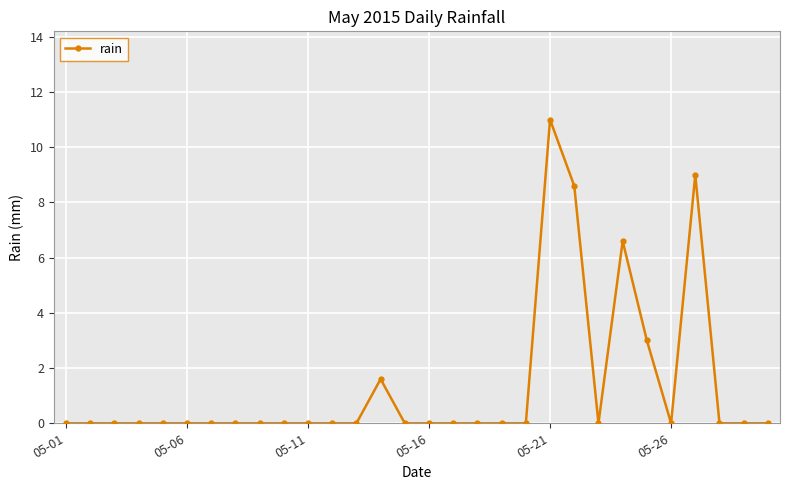

What is the value of the 27th point from the left?

9.0